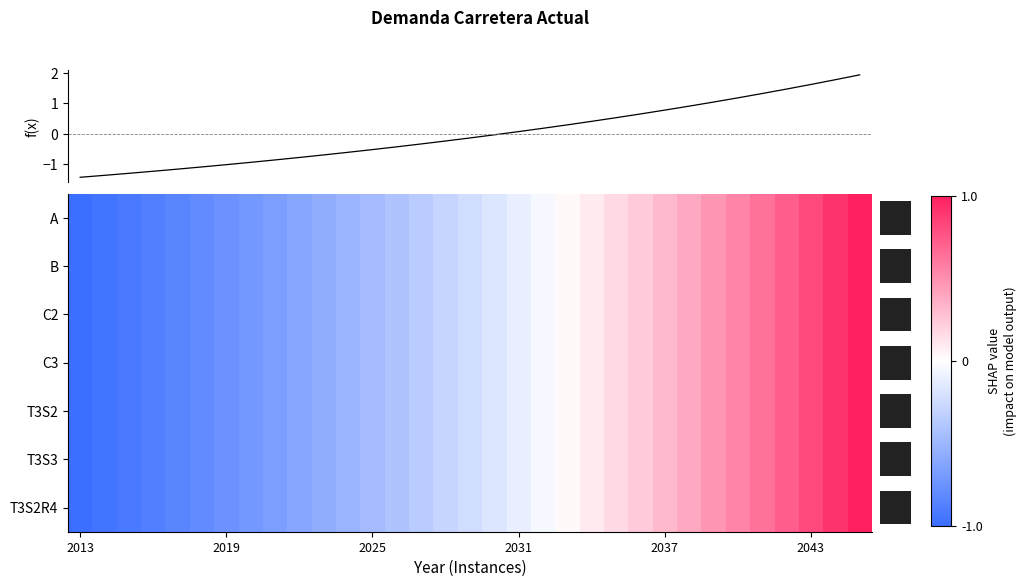

Which category has the lowest value in the T3S3 series?

2013